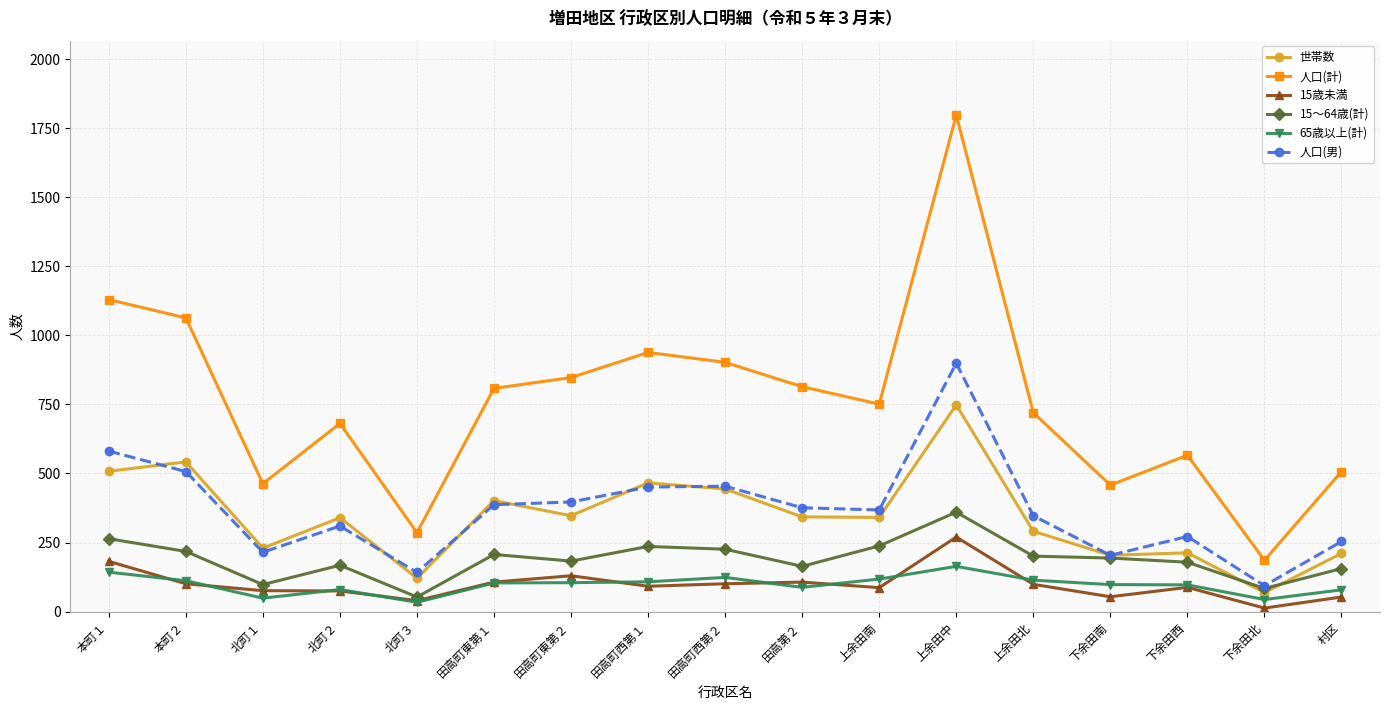

What is the difference between the highest and lowest values at 北町２?

606